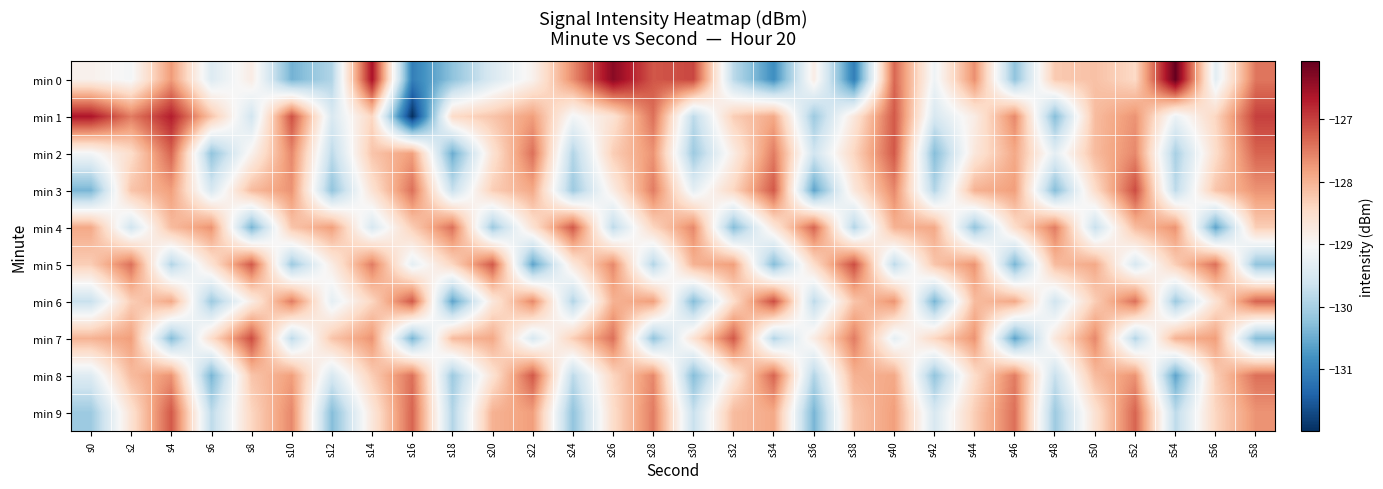

Reading right to left, extract all data points from this chart.

min 0: s58=-127.4	s56=-129.3	s54=-126.1	s52=-128.4	s50=-128.2	s48=-128.3	s46=-130.2	s44=-127.7	s42=-129.2	s40=-127.3	s38=-131.1	s36=-128.8	s34=-130.9	s32=-129.8	s30=-127.1	s28=-127.2	s26=-126.3	s24=-127.6	s22=-128.9	s20=-129.5	s18=-130.2	s16=-131.0	s14=-126.6	s12=-129.9	s10=-130.4	s8=-128.8	s6=-129.4	s4=-127.8	s2=-129.1	s0=-128.9
min 1: s58=-127.0	s56=-128.4	s54=-129.2	s52=-127.7	s50=-128.1	s48=-130.3	s46=-127.6	s44=-128.8	s42=-129.5	s40=-127.2	s38=-128.7	s36=-130.1	s34=-127.9	s32=-128.3	s30=-129.8	s28=-127.4	s26=-128.6	s24=-129.1	s22=-127.8	s20=-128.2	s18=-128.5	s16=-132.0	s14=-128.4	s12=-129.5	s10=-127.1	s8=-129.6	s6=-128.2	s4=-126.7	s2=-127.5	s0=-126.6
min 2: s58=-127.3	s56=-128.5	s54=-130.0	s52=-127.6	s50=-128.1	s48=-129.3	s46=-127.9	s44=-128.7	s42=-130.3	s40=-127.2	s38=-128.4	s36=-129.6	s34=-127.5	s32=-128.8	s30=-130.1	s28=-127.7	s26=-128.3	s24=-129.9	s22=-127.4	s20=-128.6	s18=-130.5	s16=-127.8	s14=-128.2	s12=-129.8	s10=-127.6	s8=-128.9	s6=-130.2	s4=-127.3	s2=-128.5	s0=-129.1
min 3: s58=-127.7	s56=-128.2	s54=-129.8	s52=-127.1	s50=-128.5	s48=-130.3	s46=-127.8	s44=-128.0	s42=-129.9	s40=-127.6	s38=-128.7	s36=-130.6	s34=-127.2	s32=-128.4	s30=-129.3	s28=-127.5	s26=-128.8	s24=-130.1	s22=-127.9	s20=-128.3	s18=-129.7	s16=-127.4	s14=-128.6	s12=-130.2	s10=-127.7	s8=-128.1	s6=-129.5	s4=-127.8	s2=-128.2	s0=-130.4
min 4: s58=-128.3	s56=-130.6	s54=-127.7	s52=-128.1	s50=-129.7	s48=-127.5	s46=-128.5	s44=-130.2	s42=-127.9	s40=-128.0	s38=-129.9	s36=-127.3	s34=-128.7	s32=-130.3	s30=-127.6	s28=-128.4	s26=-129.8	s24=-127.2	s22=-128.6	s20=-130.1	s18=-127.4	s16=-128.3	s14=-129.5	s12=-127.8	s10=-128.2	s8=-130.4	s6=-127.7	s4=-128.1	s2=-129.6	s0=-127.9
min 5: s58=-130.2	s56=-127.4	s54=-128.3	s52=-129.5	s50=-127.9	s48=-128.1	s46=-130.4	s44=-127.7	s42=-128.2	s40=-129.8	s38=-127.1	s36=-128.5	s34=-130.3	s32=-127.8	s30=-128.0	s28=-129.9	s26=-127.6	s24=-128.7	s22=-130.6	s20=-127.2	s18=-128.4	s16=-129.3	s14=-127.5	s12=-128.8	s10=-130.1	s8=-127.2	s6=-128.6	s4=-129.9	s2=-127.4	s0=-128.3
min 6: s58=-127.3	s56=-128.6	s54=-130.1	s52=-127.4	s50=-128.3	s48=-129.6	s46=-127.9	s44=-128.1	s42=-130.4	s40=-127.7	s38=-128.2	s36=-129.8	s34=-127.1	s32=-128.5	s30=-130.3	s28=-127.8	s26=-128.0	s24=-129.9	s22=-127.6	s20=-128.7	s18=-130.6	s16=-127.2	s14=-128.4	s12=-129.3	s10=-127.5	s8=-128.8	s6=-130.1	s4=-127.9	s2=-128.3	s0=-129.7
min 7: s58=-130.3	s56=-127.8	s54=-128.0	s52=-129.9	s50=-127.6	s48=-128.7	s46=-130.6	s44=-127.7	s42=-128.4	s40=-129.3	s38=-127.5	s36=-128.8	s34=-129.9	s32=-127.2	s30=-128.6	s28=-130.2	s26=-127.4	s24=-128.3	s22=-129.5	s20=-127.9	s18=-128.1	s16=-130.4	s14=-127.7	s12=-128.2	s10=-129.8	s8=-127.1	s6=-128.5	s4=-130.3	s2=-127.8	s0=-128.0
min 8: s58=-127.4	s56=-128.3	s54=-130.6	s52=-127.7	s50=-128.1	s48=-129.7	s46=-127.5	s44=-128.5	s42=-130.2	s40=-127.9	s38=-128.0	s36=-129.9	s34=-127.3	s32=-128.7	s30=-130.3	s28=-127.6	s26=-128.4	s24=-129.8	s22=-127.2	s20=-128.6	s18=-130.1	s16=-127.4	s14=-128.3	s12=-129.5	s10=-127.8	s8=-128.2	s6=-130.4	s4=-127.7	s2=-128.1	s0=-129.4
min 9: s58=-127.7	s56=-128.4	s54=-129.8	s52=-127.3	s50=-128.6	s48=-130.1	s46=-127.4	s44=-128.3	s42=-129.5	s40=-127.8	s38=-128.2	s36=-130.4	s34=-127.9	s32=-128.1	s30=-129.7	s28=-127.5	s26=-128.5	s24=-130.2	s22=-127.8	s20=-128.0	s18=-129.9	s16=-127.3	s14=-128.7	s12=-130.3	s10=-127.6	s8=-128.4	s6=-129.8	s4=-127.2	s2=-128.6	s0=-130.1